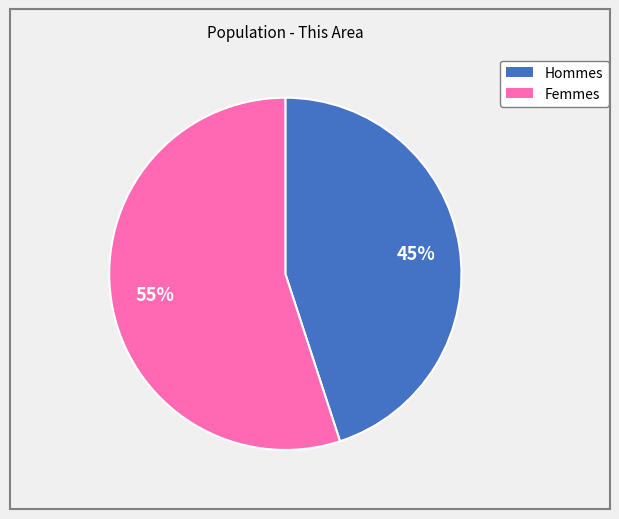

To the nearest percent, what is the difference between the largest and smallest slice percentages?

10%